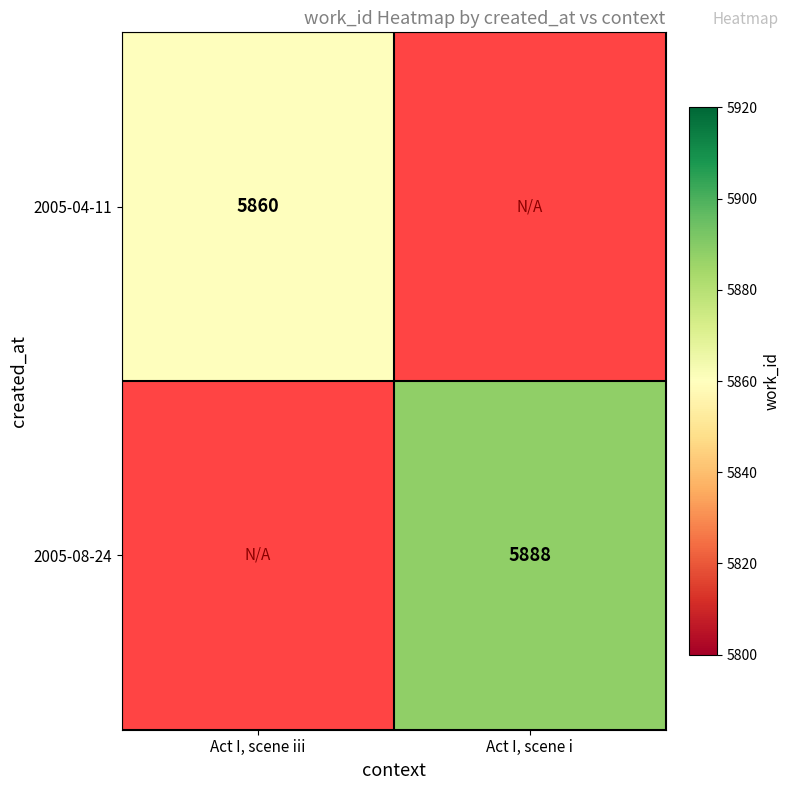

True or false: 2005-08-24 has a value of 5888 at Act I, scene i.

True